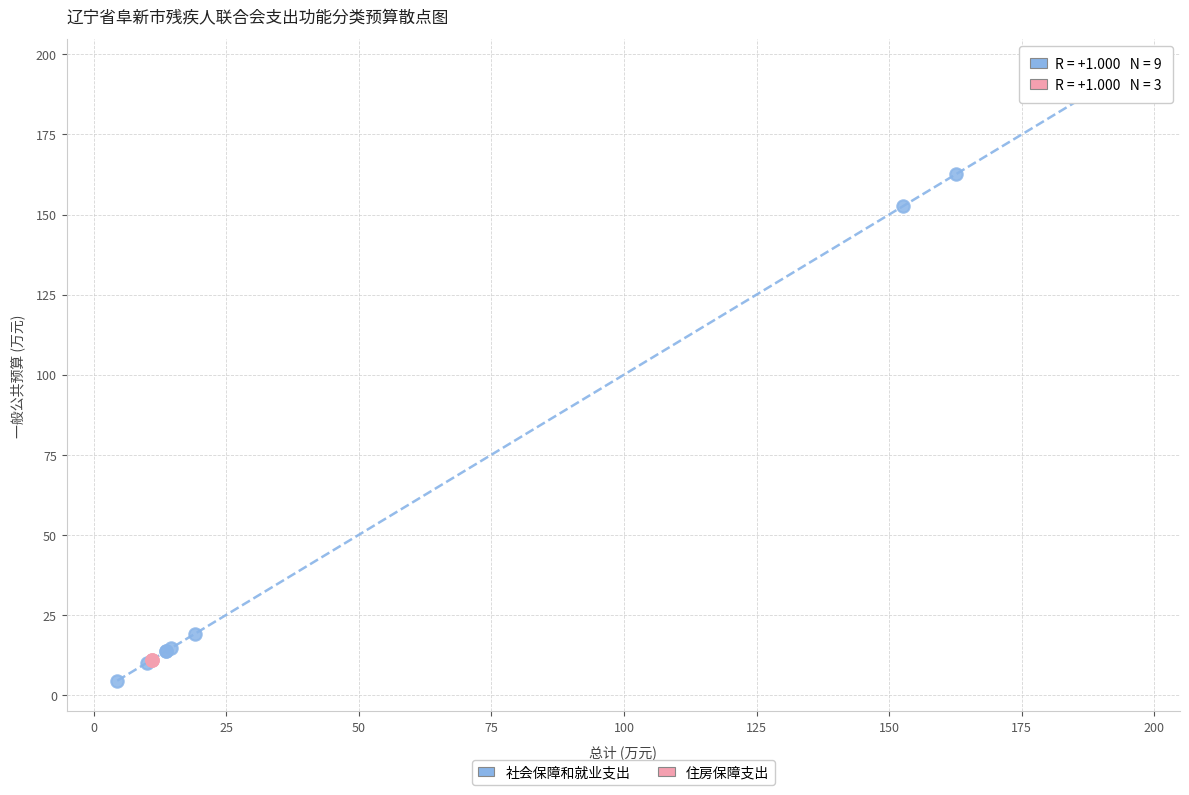

Which series reaches the maximum Y coordinate?

社会保障和就业支出